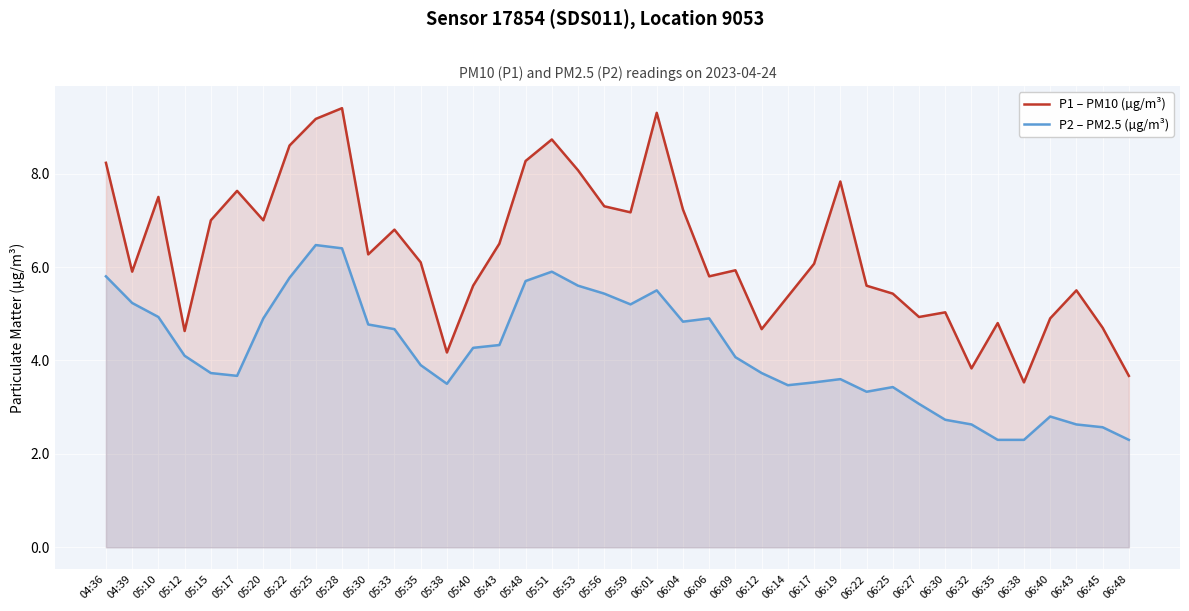

What is the highest value of the P1 – PM10 (µg/m³) series?

9.4